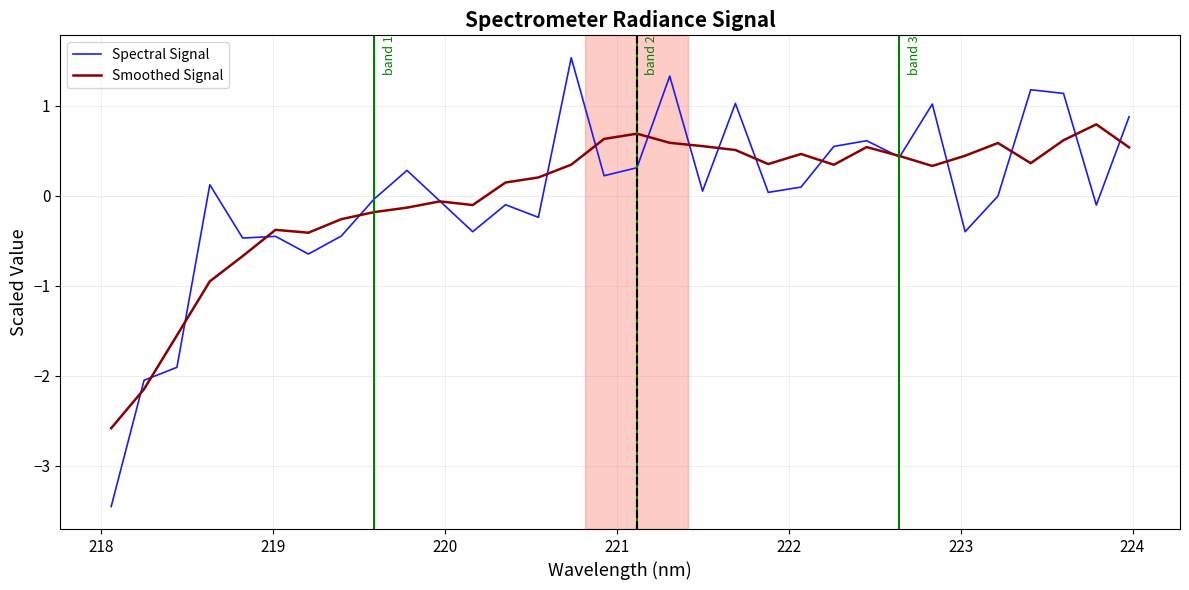

In Smoothed Signal, how many points are lower than both neighbors (excluding endpoints)?

6